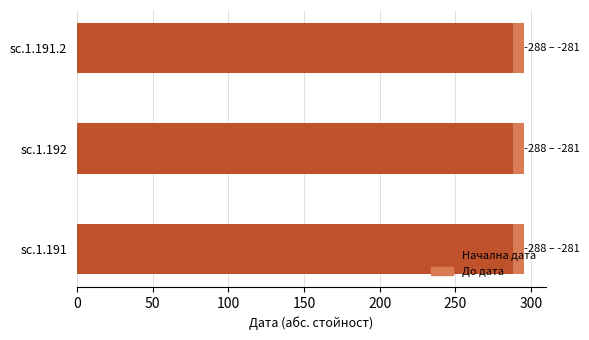

Count the number of categories in the chart.

3